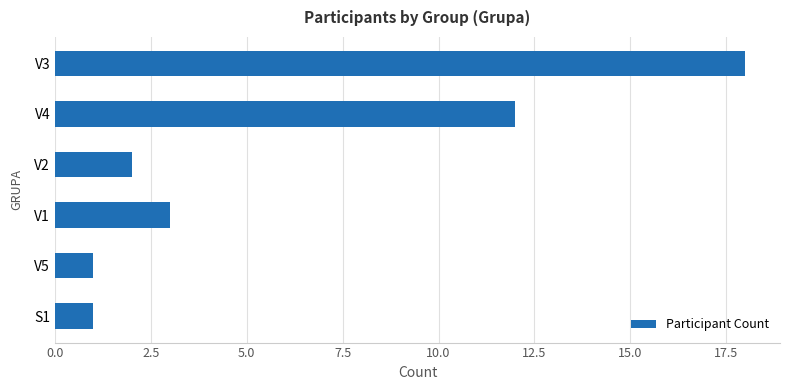

Is it true that the value at V1 is 3?

True